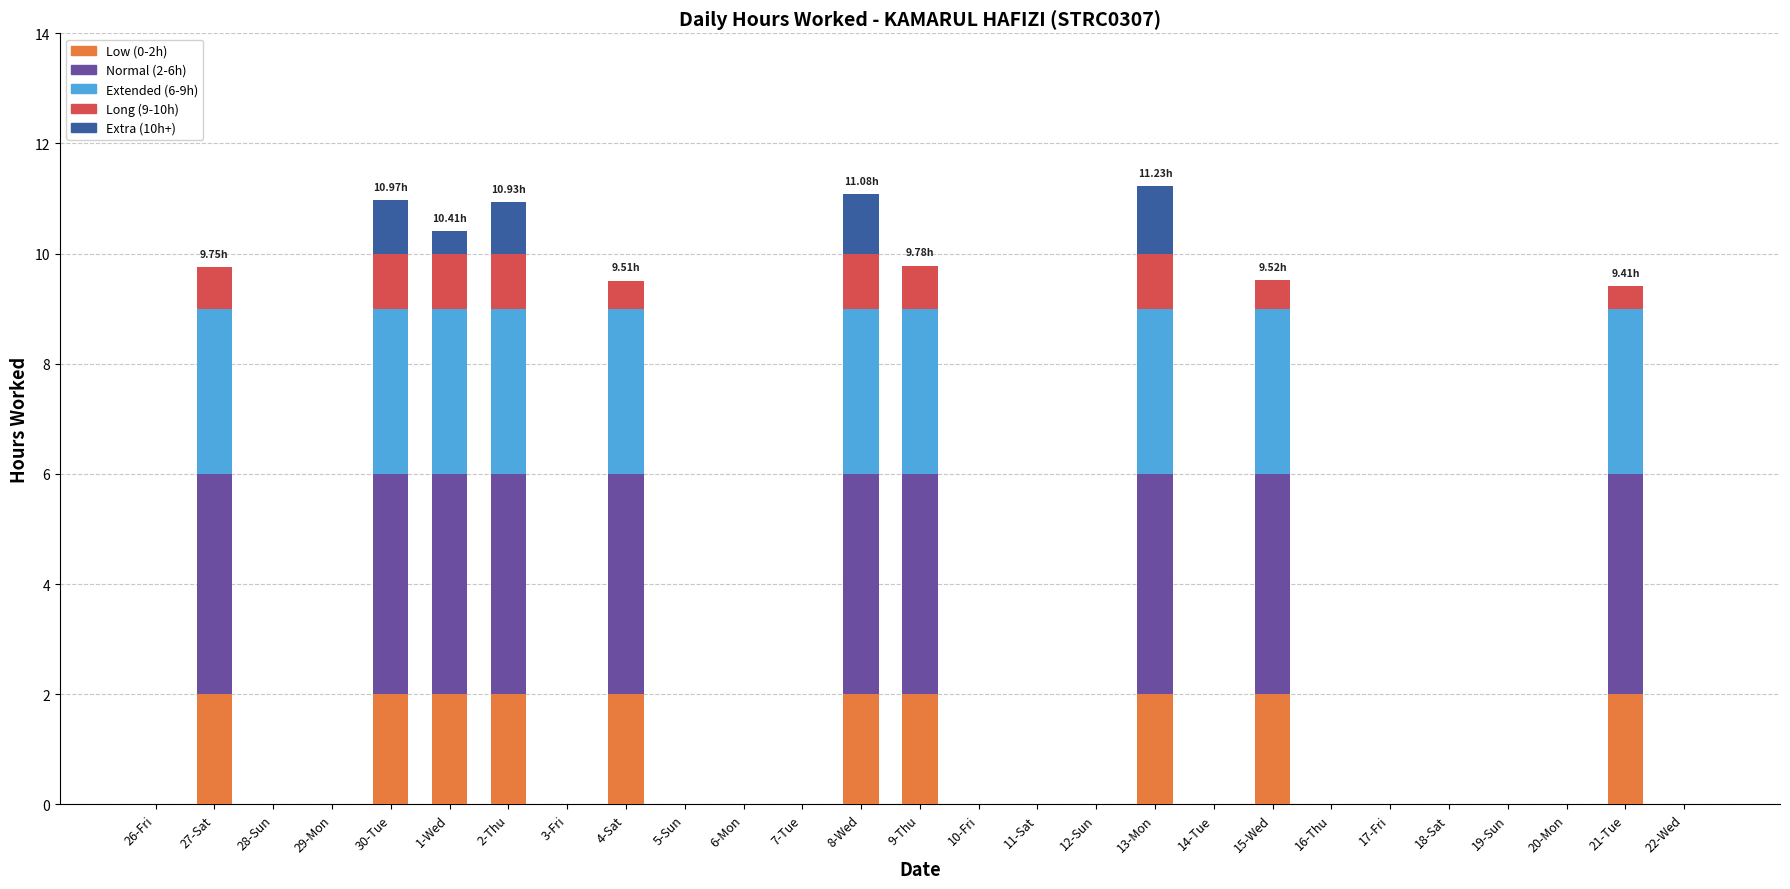

What is the sum of the Low (0-2h) values at 15-Wed and 16-Thu?

2.0